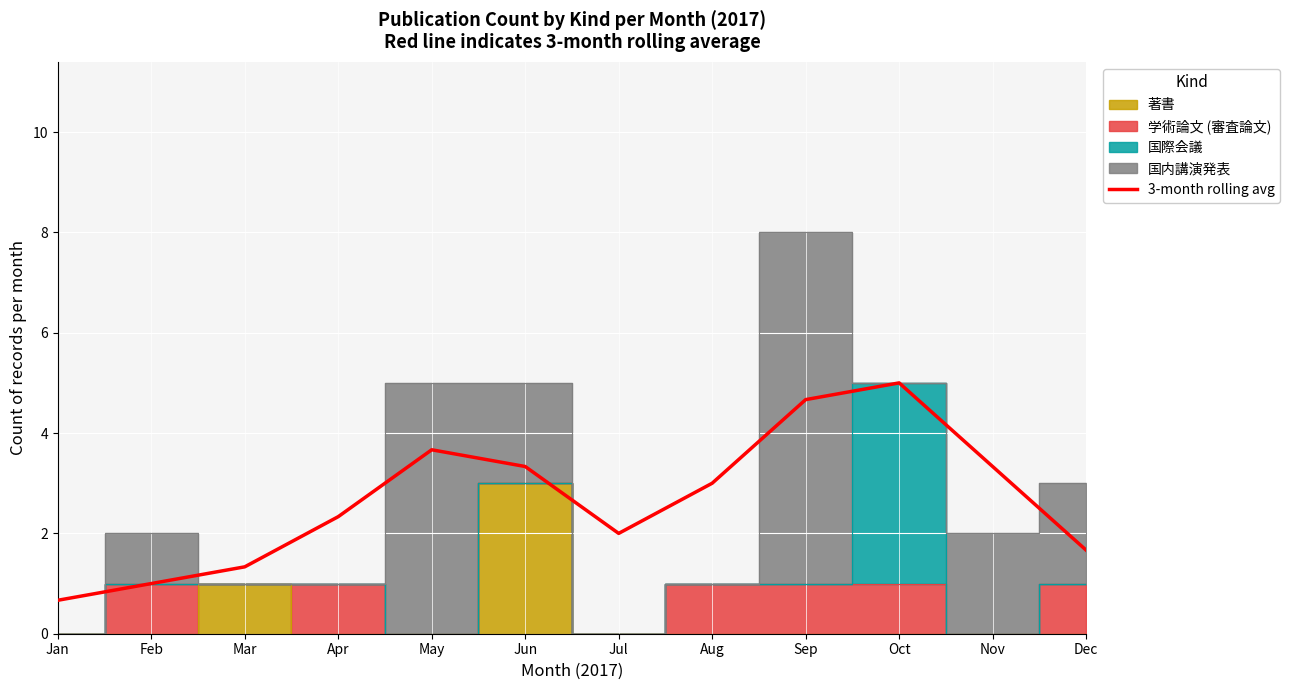

True or false: 3-month rolling avg has a value of 3.0 at Aug.

True